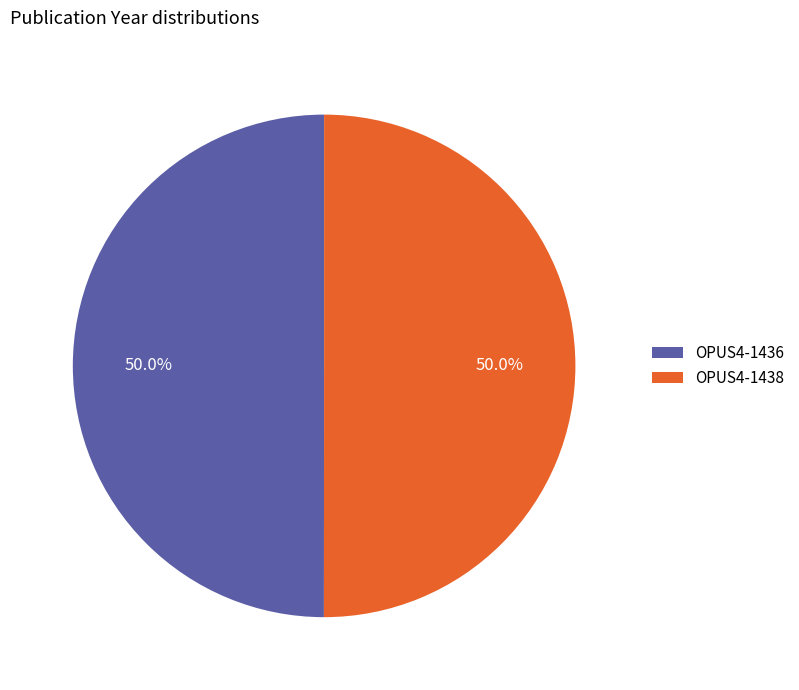

How many slices are in this pie chart?

2